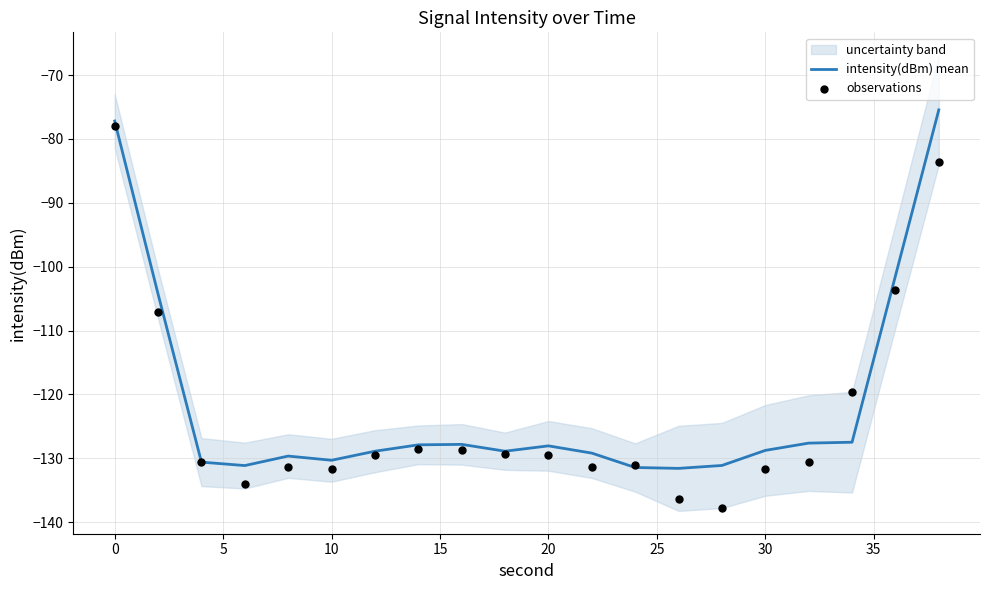

At how many categories does at least one series exceed -124?

5